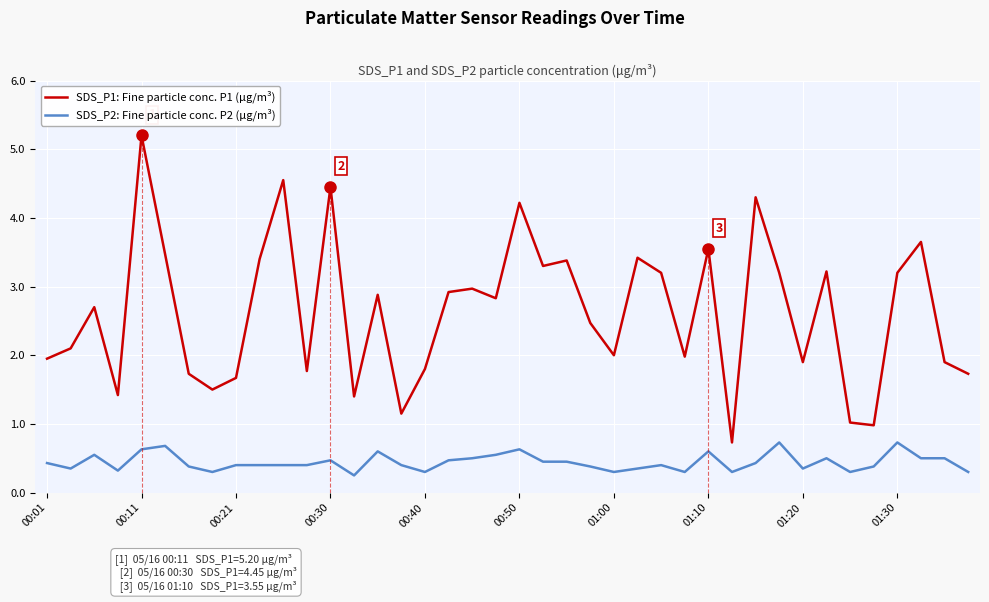

What is the maximum value for SDS_P1: Fine particle conc. P1 (µg/m³)?

5.2